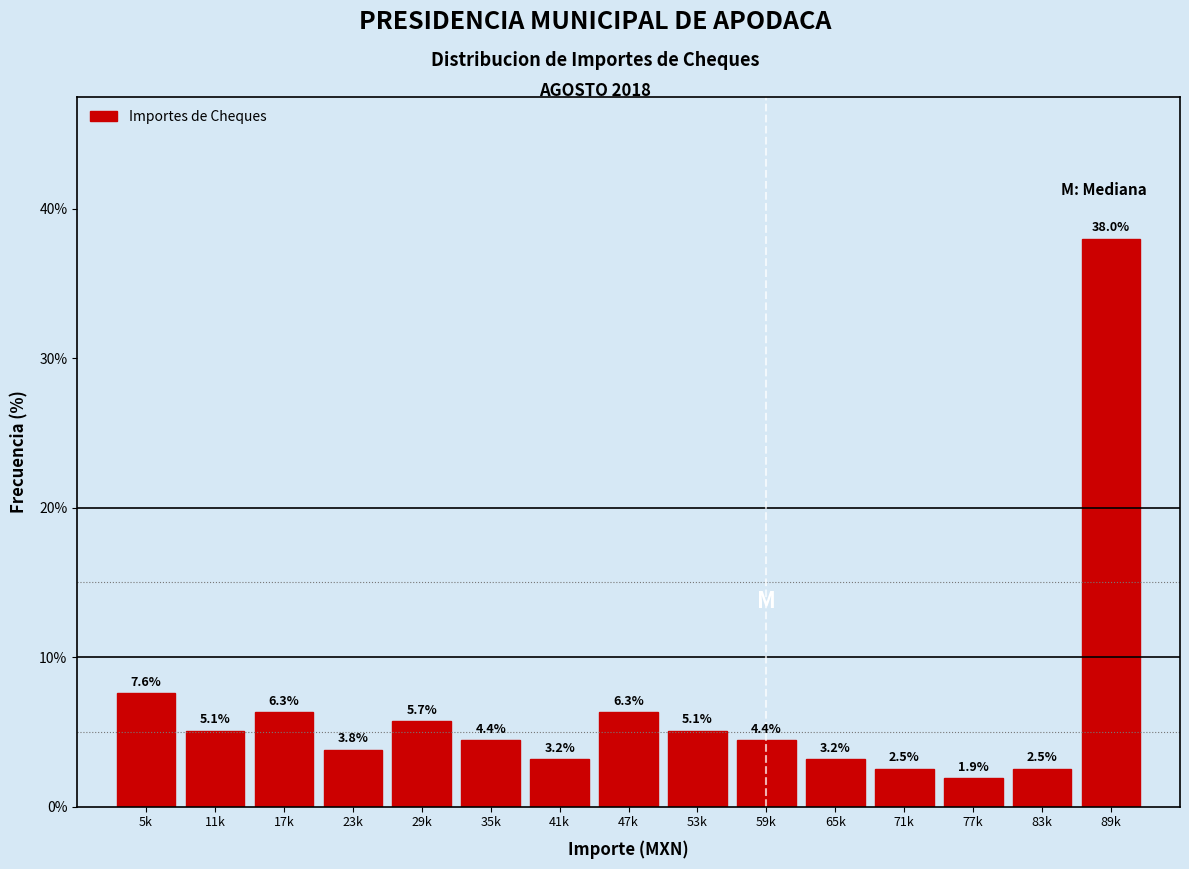

Reading right to left, list all the values displayed in this chart.

89k=38.0	83k=2.5	77k=1.9	71k=2.5	65k=3.2	59k=4.4	53k=5.1	47k=6.3	41k=3.2	35k=4.4	29k=5.7	23k=3.8	17k=6.3	11k=5.1	5k=7.6